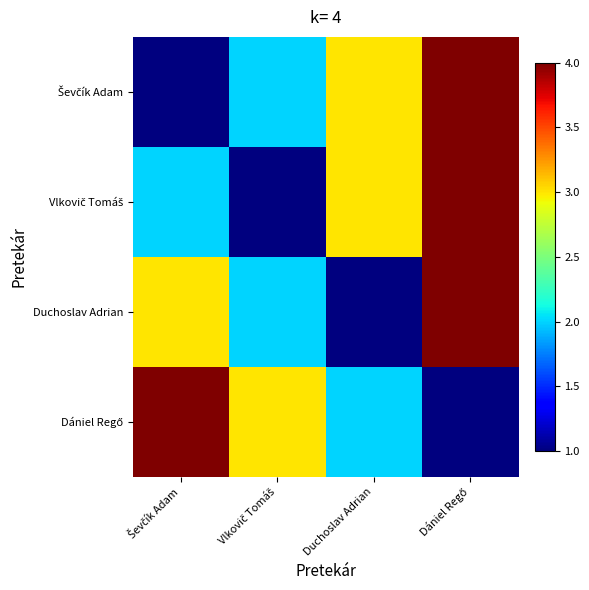

Between Duchoslav Adrian and Ševčík Adam, which is larger?

Duchoslav Adrian